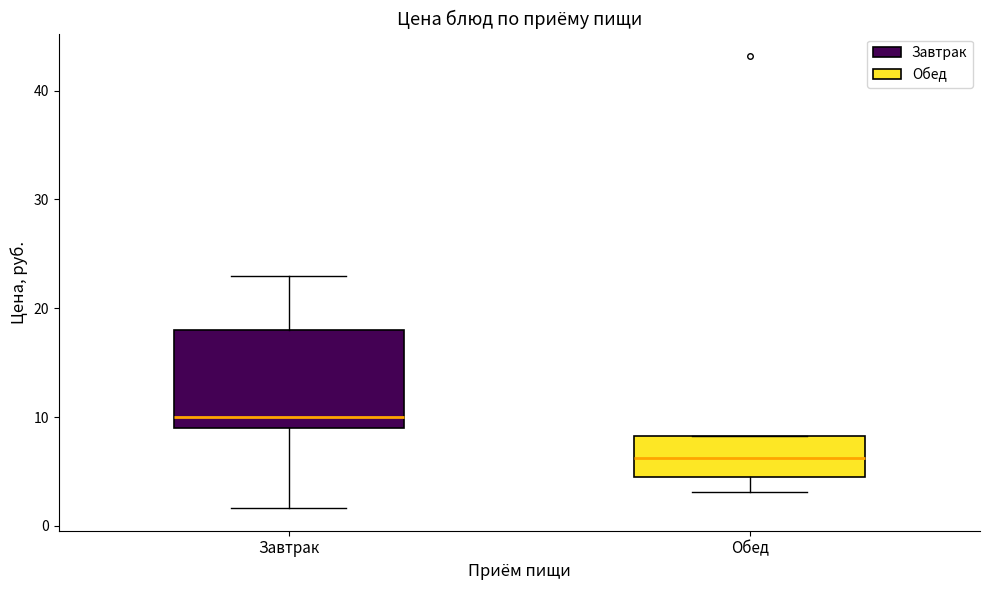

Reading left to right, read every box against the y-axis: the position of its median line, the range the box covers, and the ends of its whiskers. The values are not printed on the chart, so give them approximately, as read against the axis.

Завтрак: median 10, box 9 to 18, whiskers 2 to 23
Обед: median 6, box 5 to 8, whiskers 3 to 8